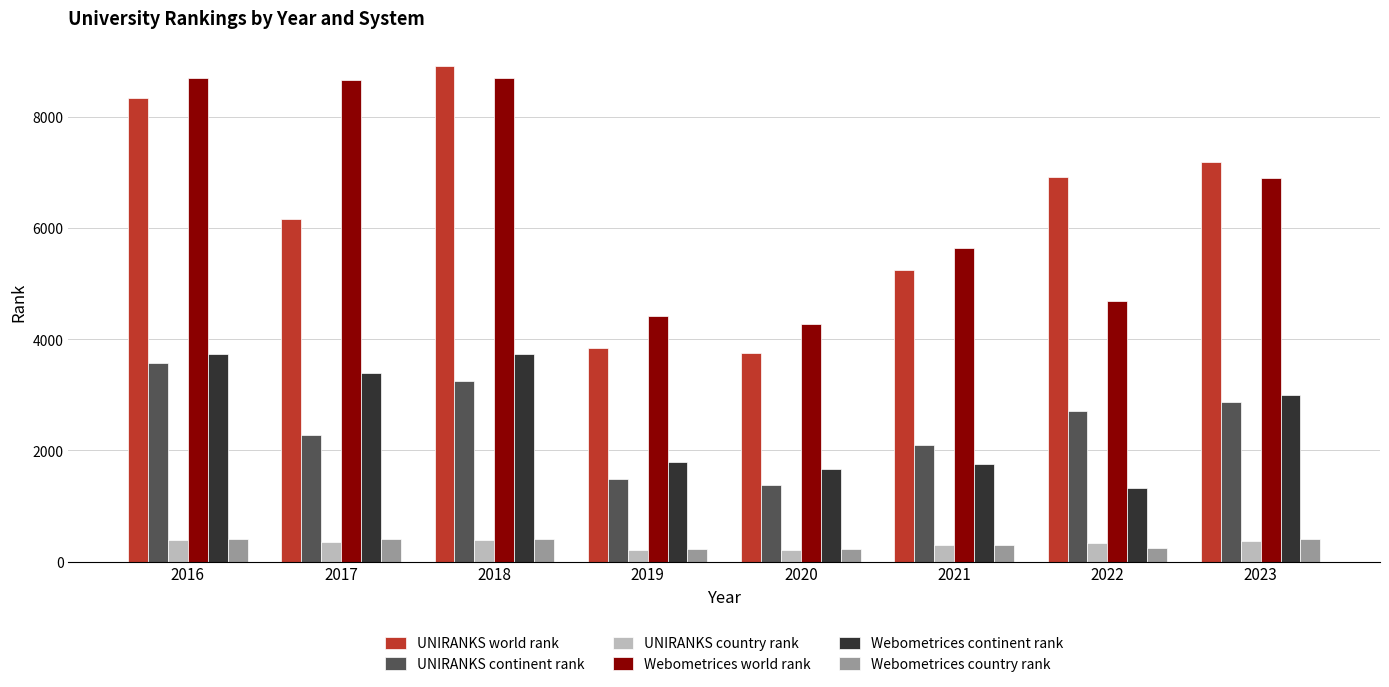

What is the greatest value displayed?

8922